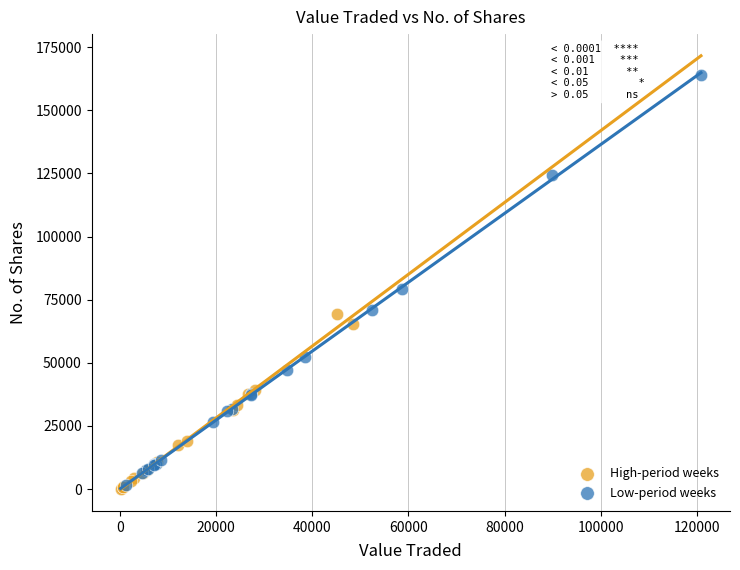

Which series reaches the maximum Y coordinate?

Low-period weeks